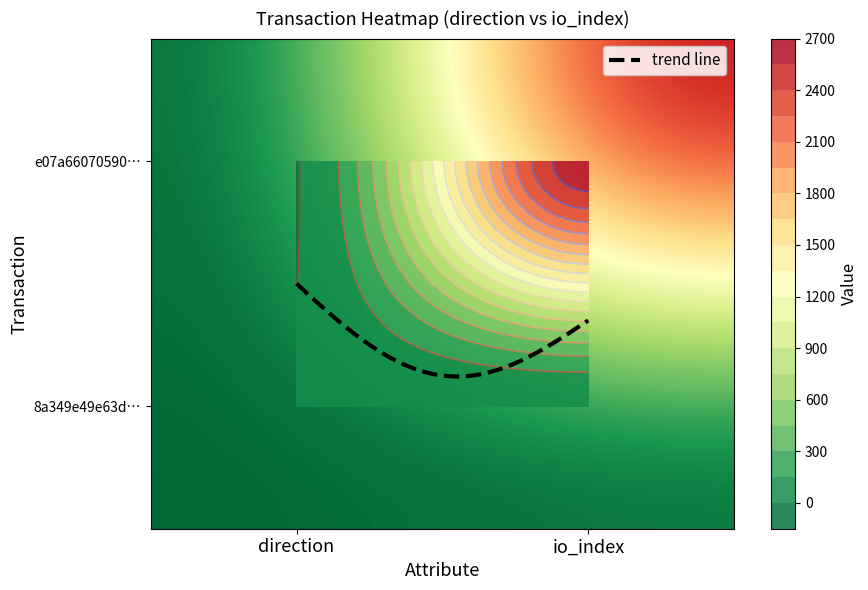

Reading right to left, transcribe all the data shown in this chart.

e07a660705900ac00edec3d0d261830a9b5920e: 1=2660	0=-1
8a349e49e63d8c0a9db66c612d324de37cfca5e: 1=12	0=1